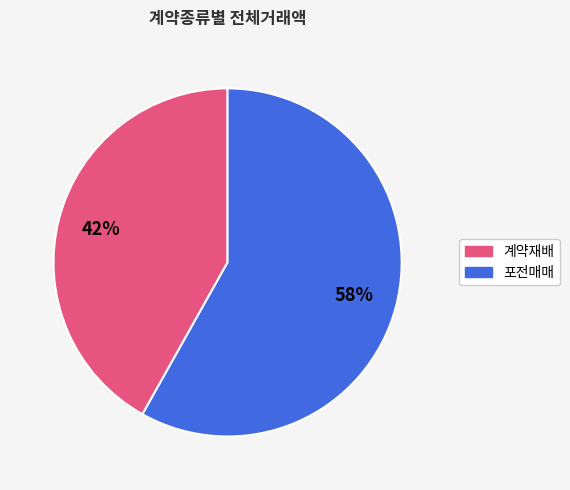

True or false: 포전매매 accounts for 58% of the total.

True